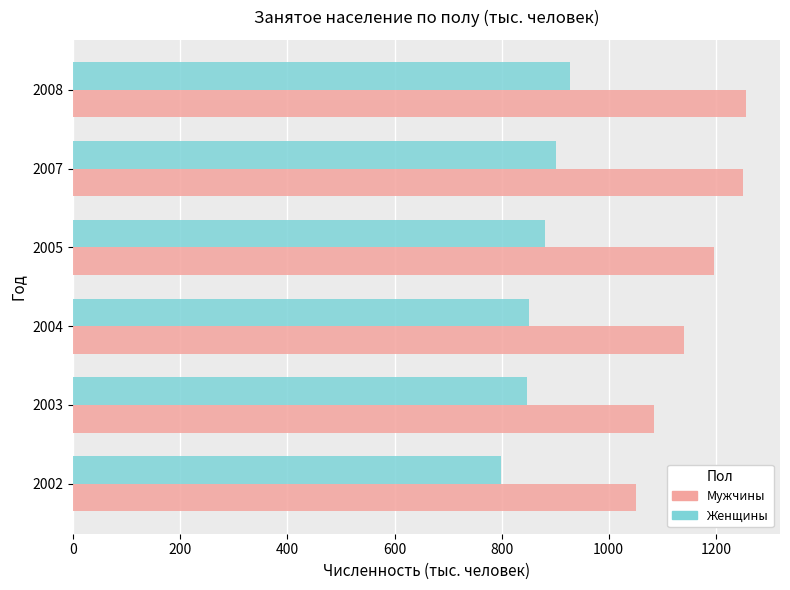

Which series has the largest range (max minus min)?

Мужчины